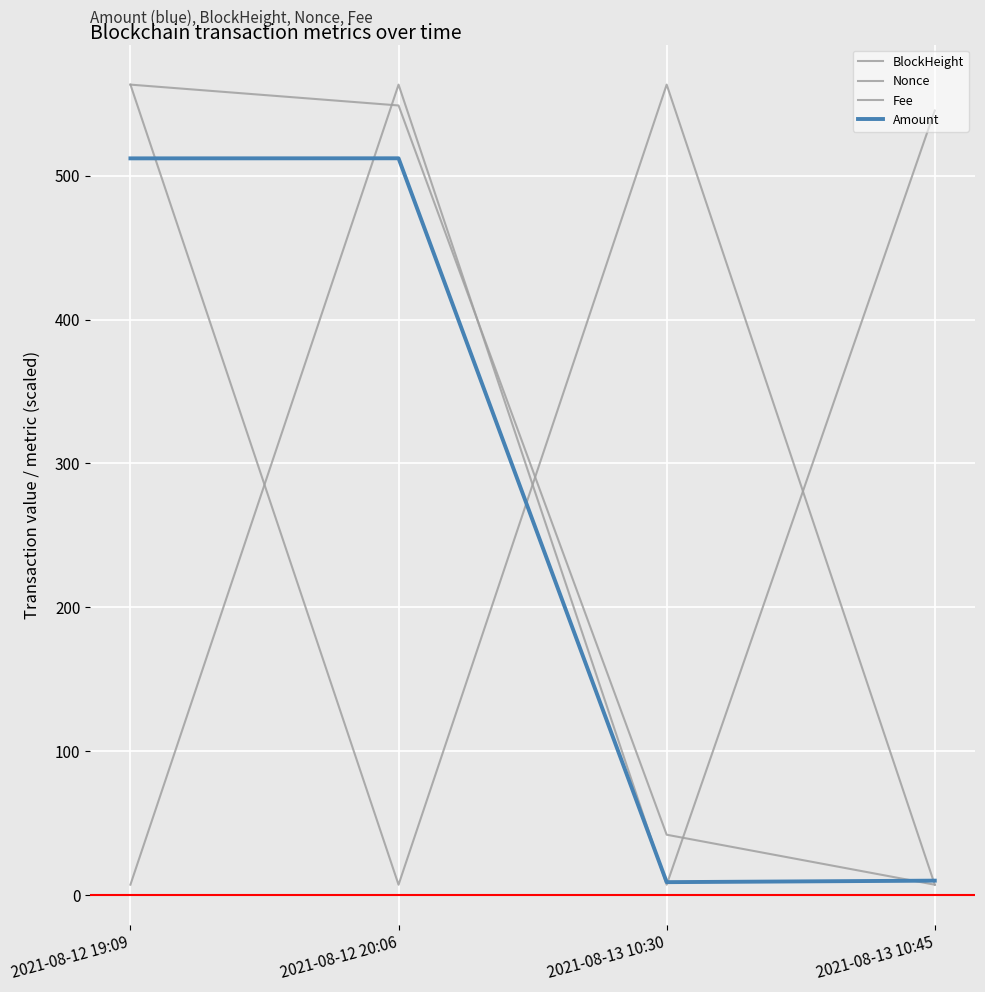

How many values in the BlockHeight series are below 548?

2